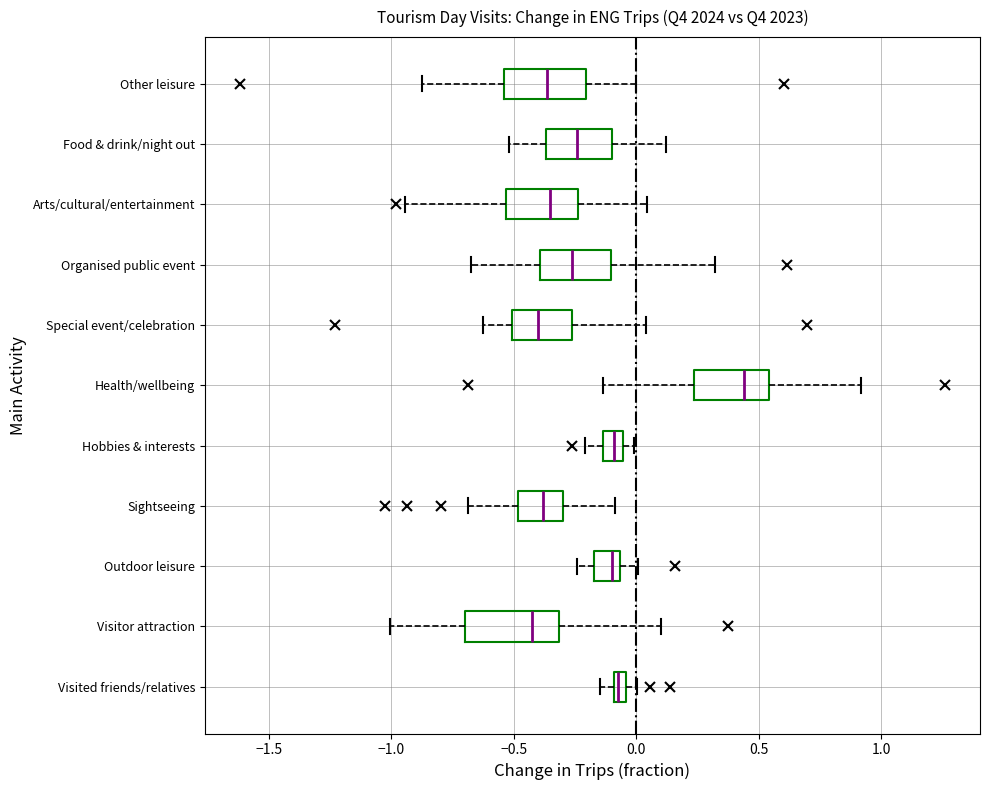

Which box's median line is the furthest to the right?

Health/wellbeing